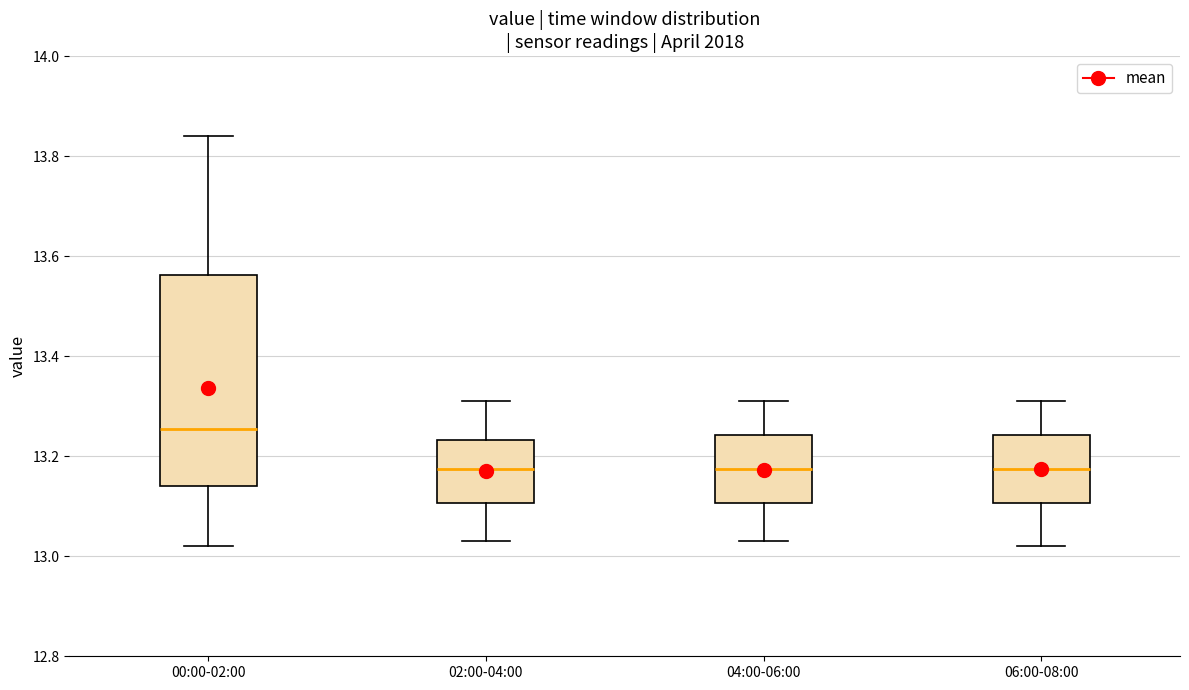

Reading left to right, transcribe this box plot: for each box, give where its median line is, the range the box spans, and where its two whiskers end, as read against the y-axis. The values are not printed on the chart, so give them approximately, as read against the axis.

00:00-02:00: median 13.26, box 13.14 to 13.56, whiskers 13.02 to 13.84
02:00-04:00: median 13.18, box 13.10 to 13.24, whiskers 13.04 to 13.32
04:00-06:00: median 13.18, box 13.10 to 13.24, whiskers 13.04 to 13.32
06:00-08:00: median 13.18, box 13.10 to 13.24, whiskers 13.02 to 13.32